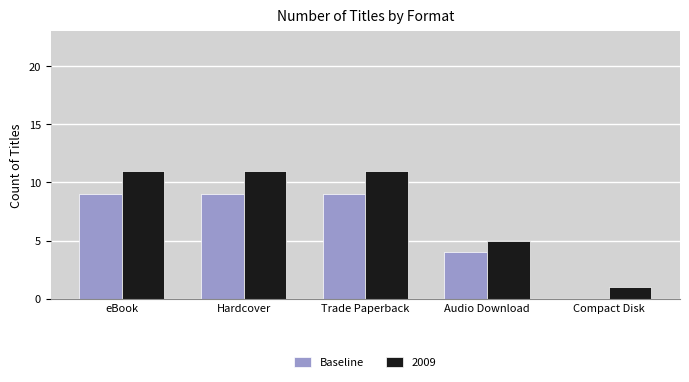

Count the number of data series in this chart.

2